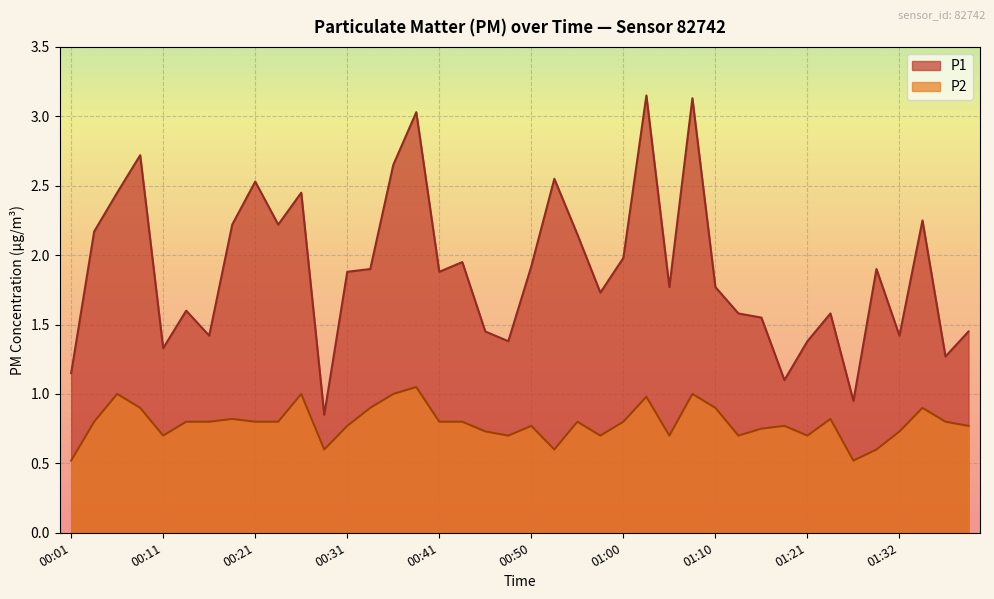

What is the value of the P1 point at the 2nd from the left?

2.2